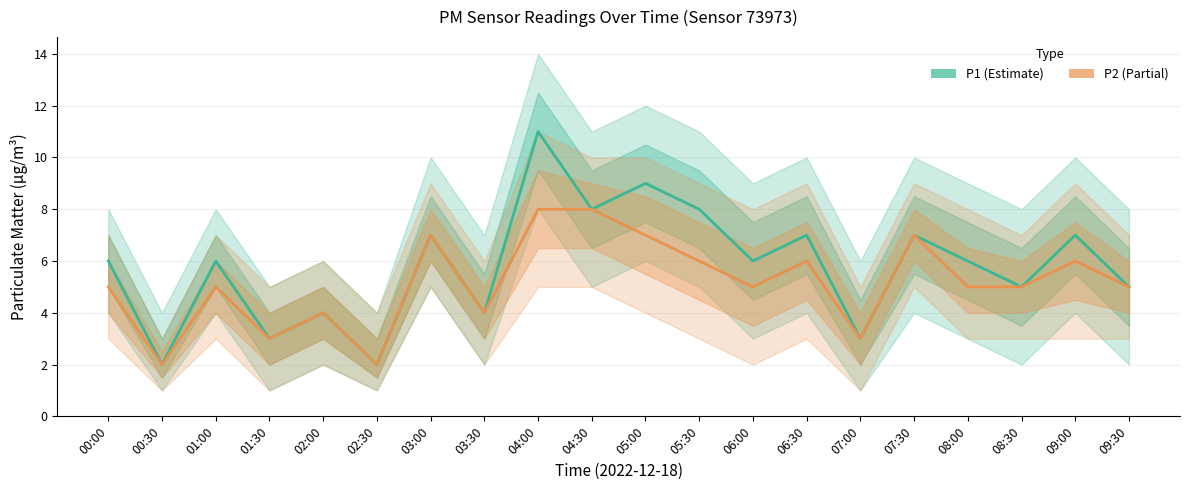

What is the difference between the P1 values at 02:00 and 05:30?

4